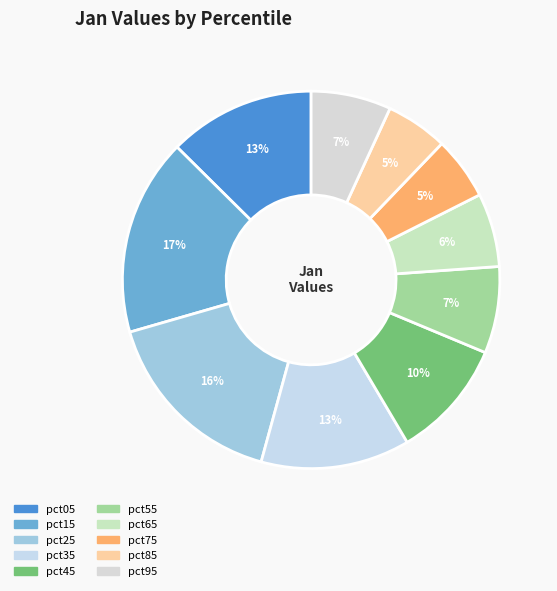

To the nearest percent, what is the average slice percentage?

10%